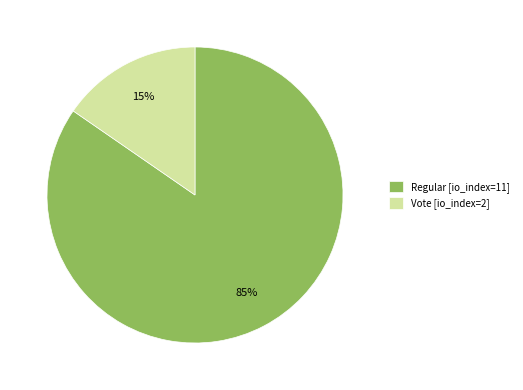

Which category has the smallest portion of the pie?

Vote [io_index=2]